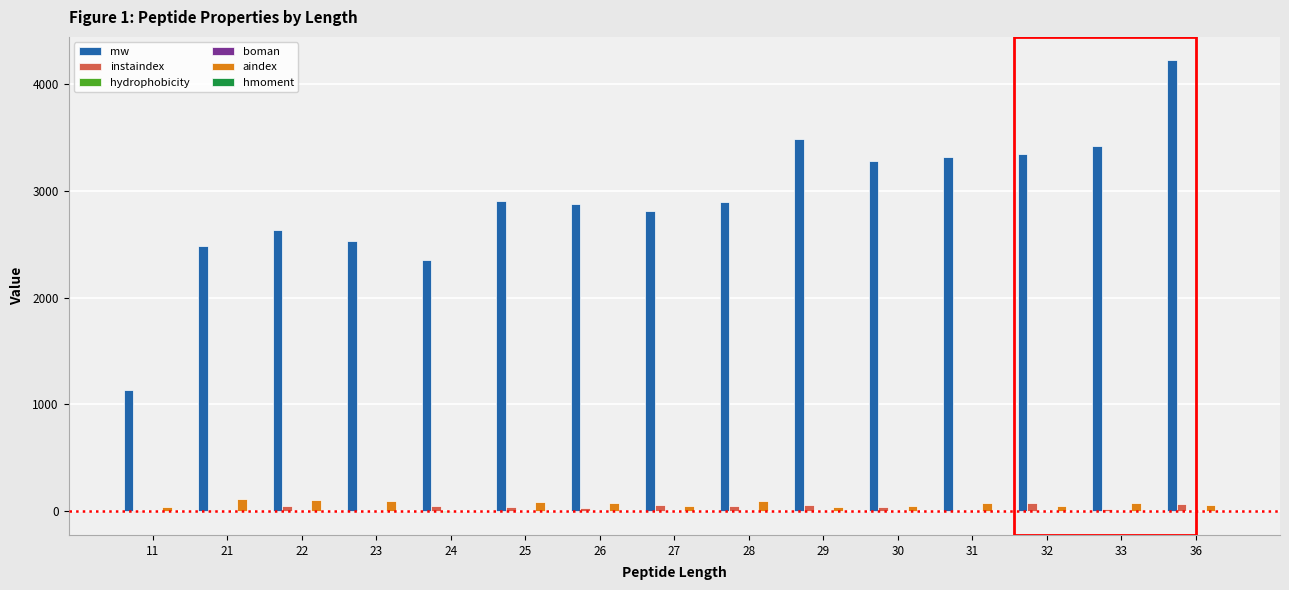

What value does the mw series have at 11?

1133.3